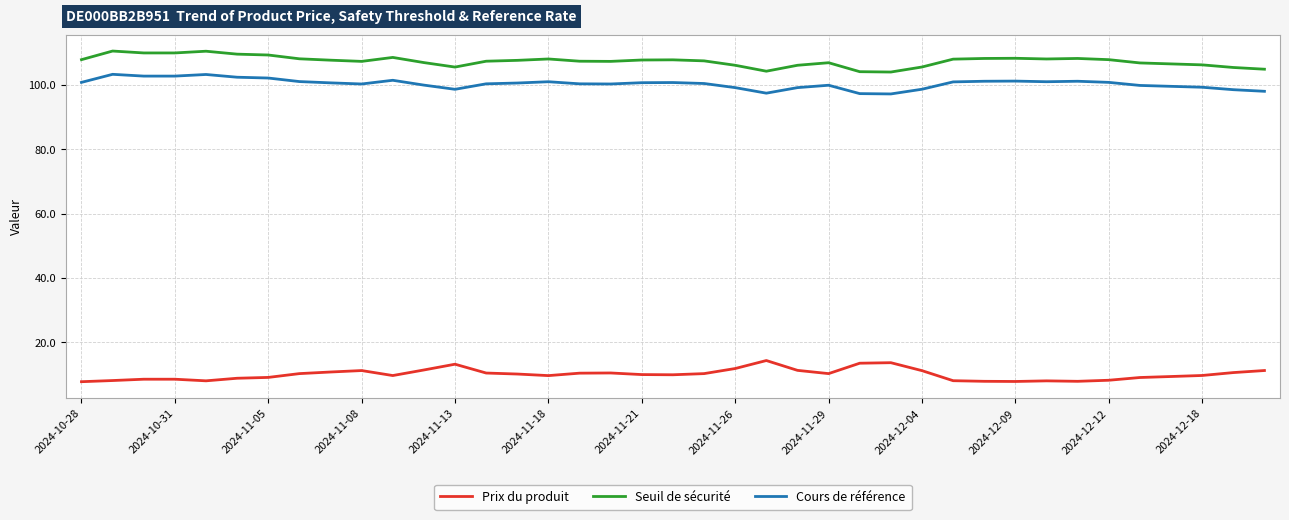

Which series has the largest total across all categories?

Seuil de sécurité